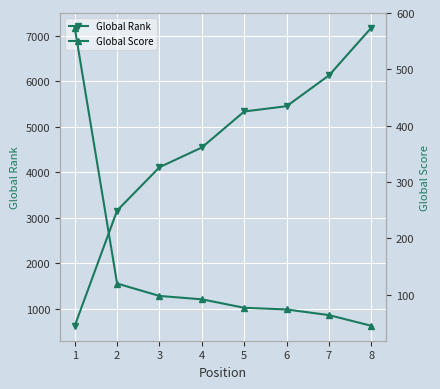

Which label corresponds to the smallest value in the chart?

8